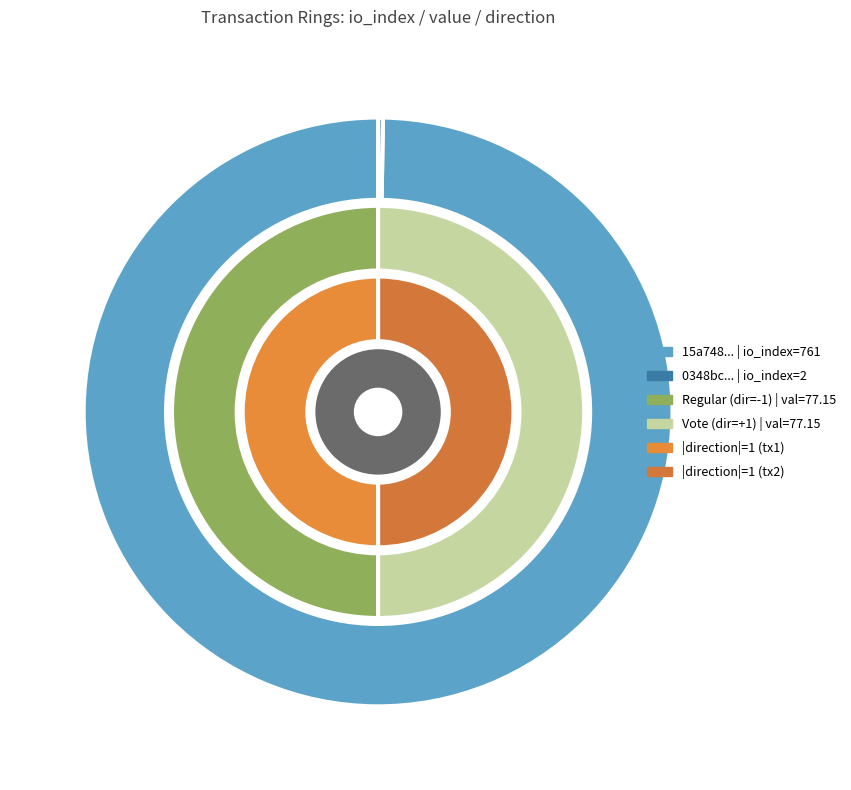

To the nearest percent, what portion does io_index represent?

100%